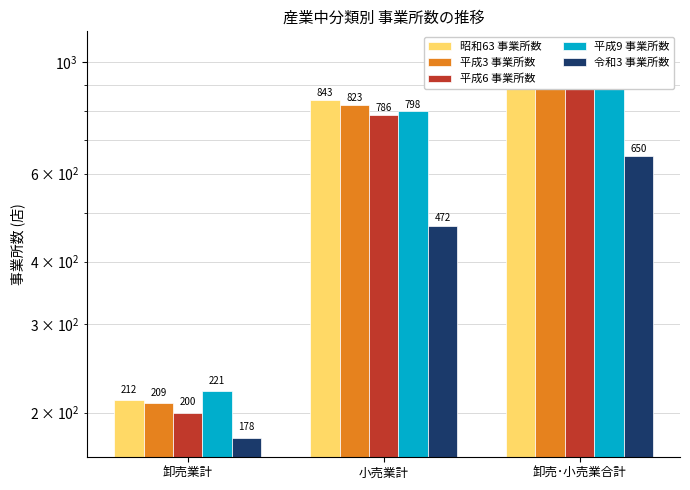

What is the label of the 2nd bar from the left?

小売業計